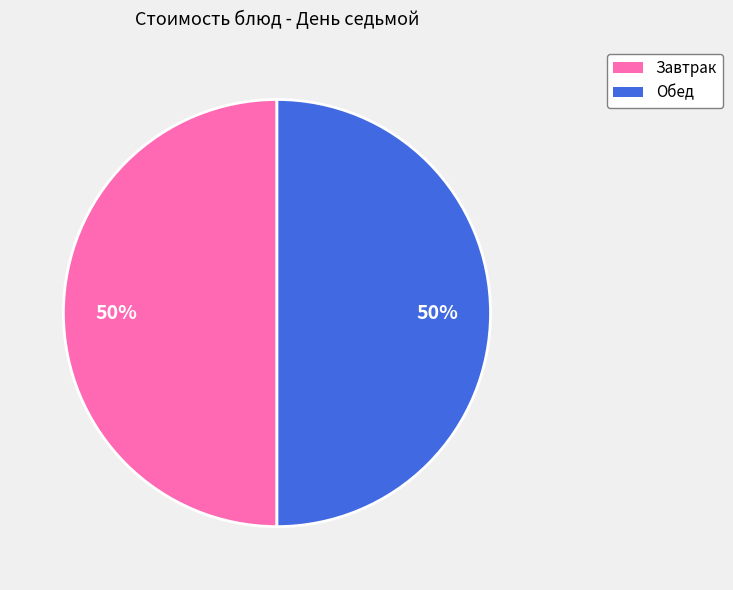

To the nearest percent, what is the average slice percentage?

50%